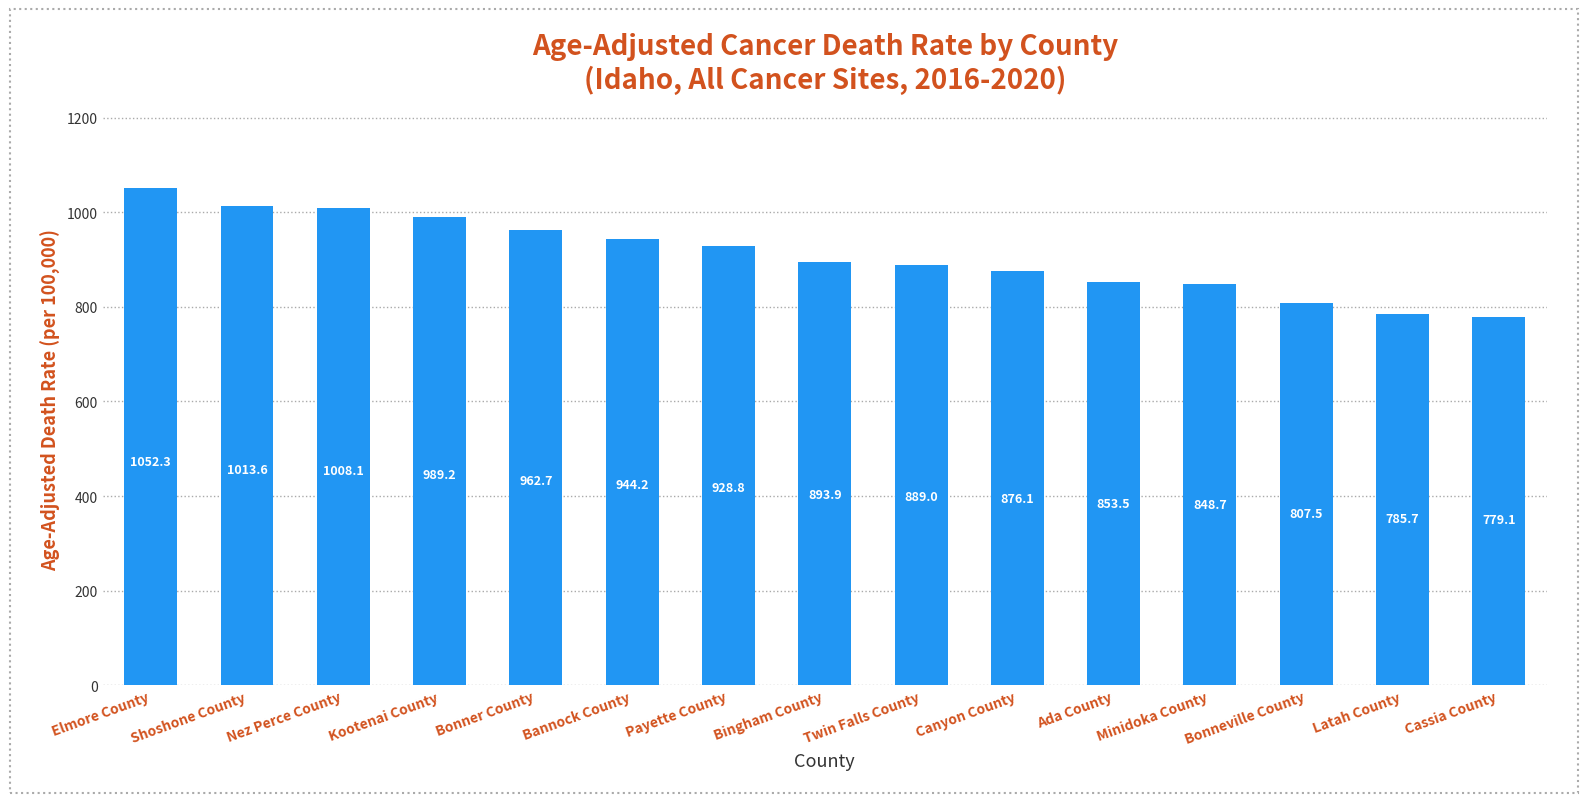

Rank the categories by value from highest to lowest.

Elmore County, Shoshone County, Nez Perce County, Kootenai County, Bonner County, Bannock County, Payette County, Bingham County, Twin Falls County, Canyon County, Ada County, Minidoka County, Bonneville County, Latah County, Cassia County